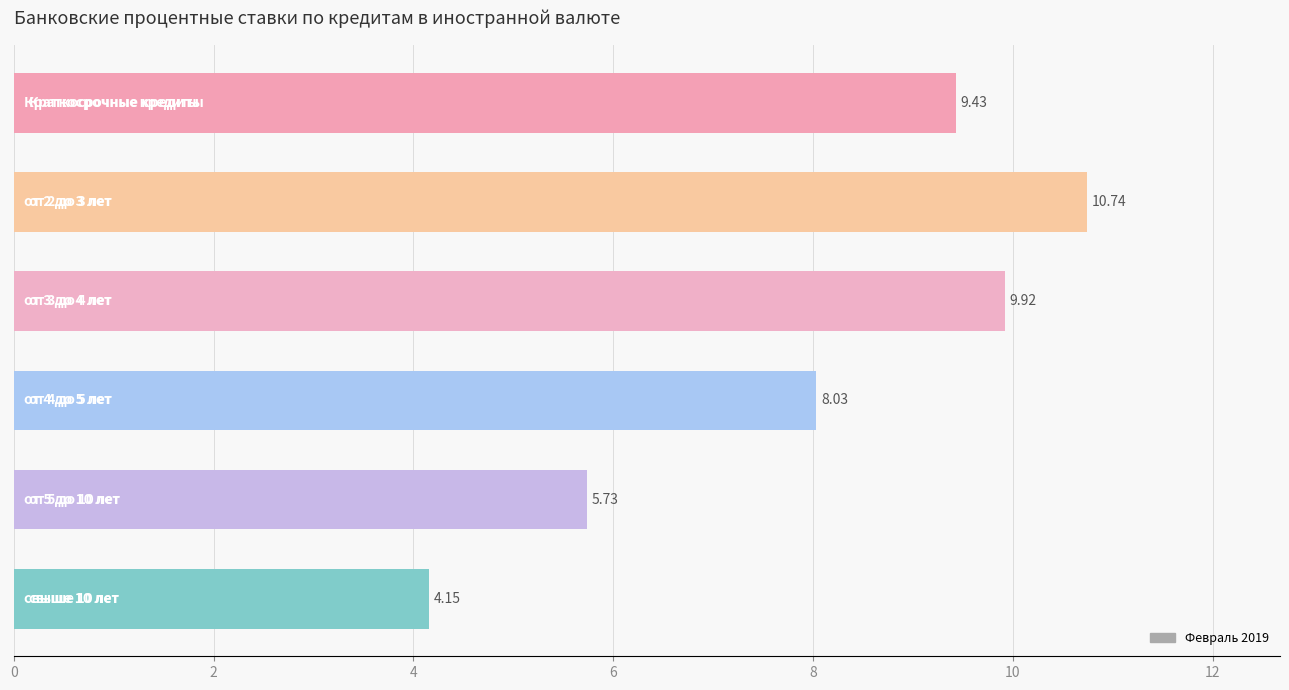

What is the sum of all values?

48.0